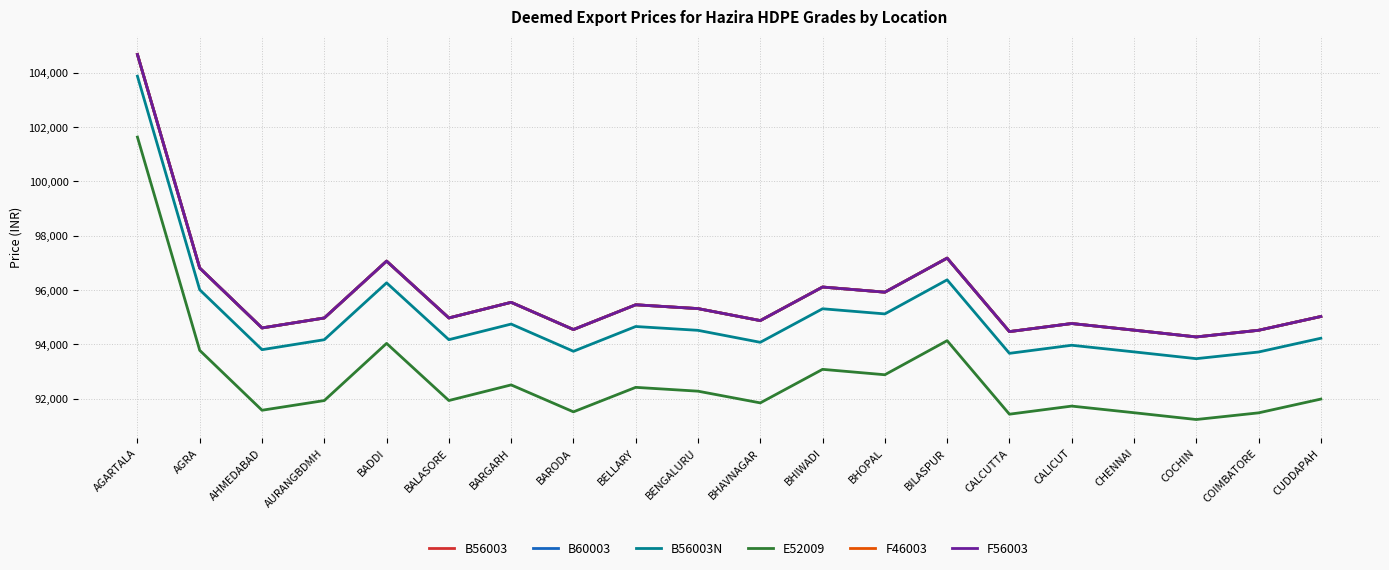

Is this an area chart (filled region under the line)?

No